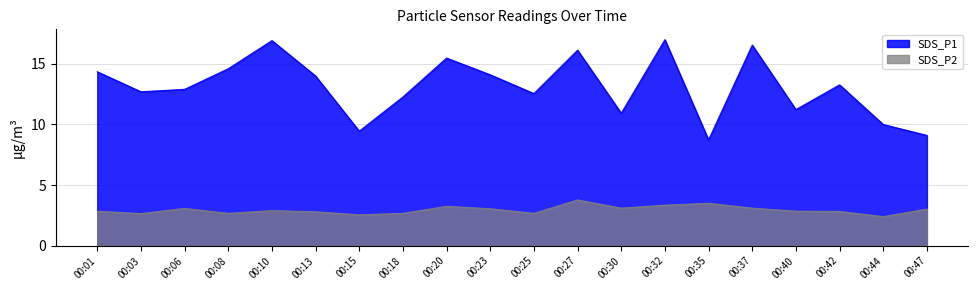

Is it true that SDS_P1 equals 5.8 at 00:30?

False